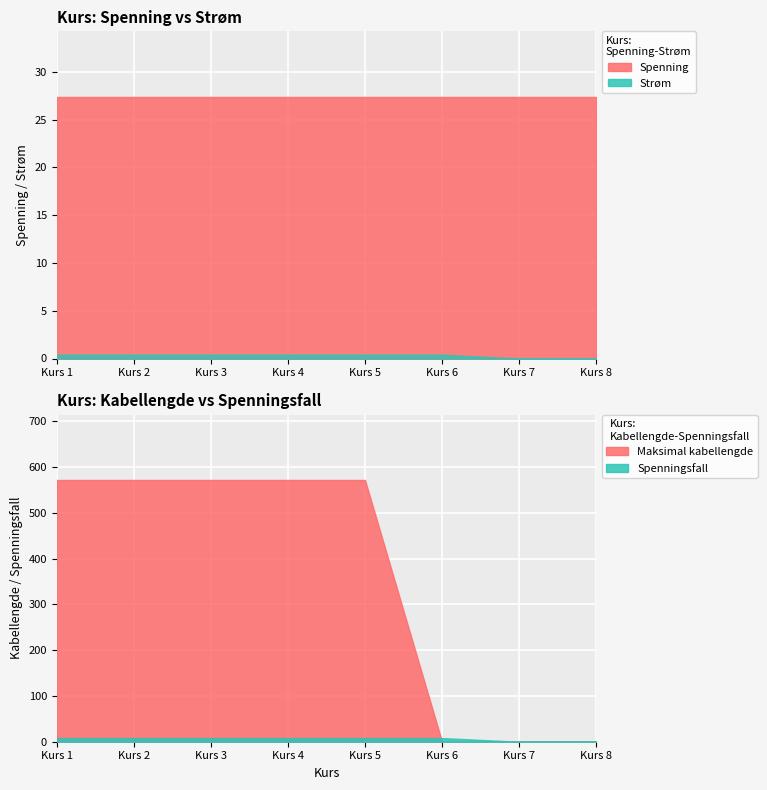

What is the value of the 6th point from the left?

0.4